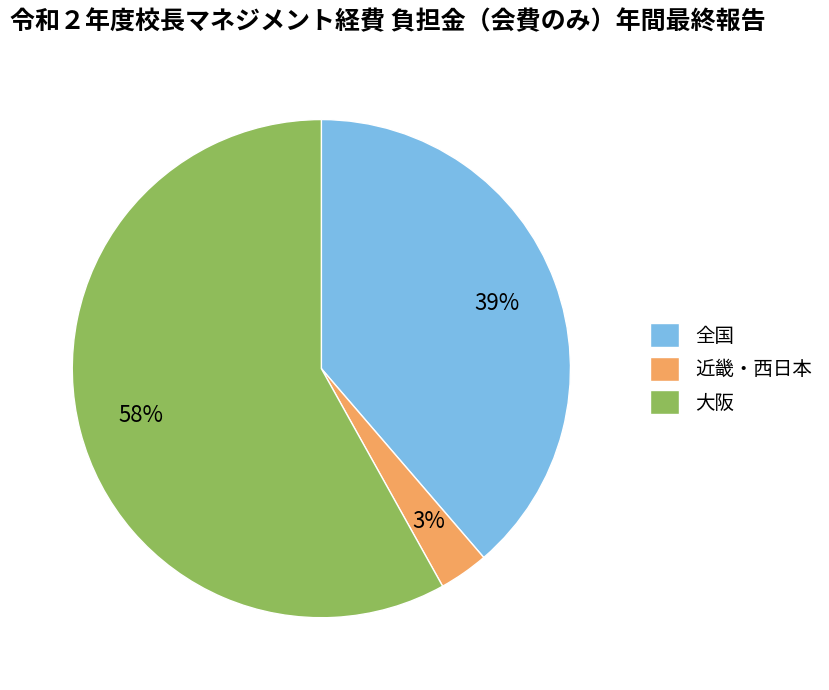

Is the sum of 全国 and 近畿・西日本 greater than half?

No